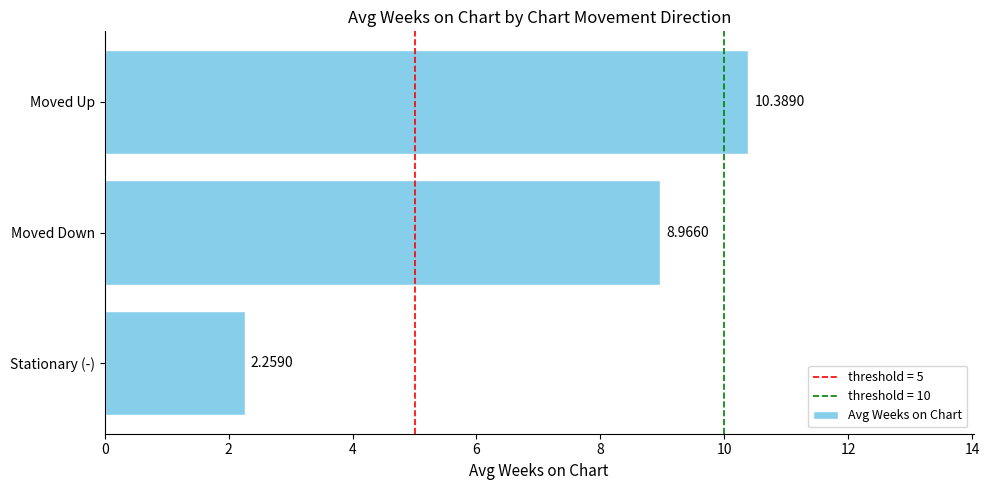

How many bars are there in total?

3